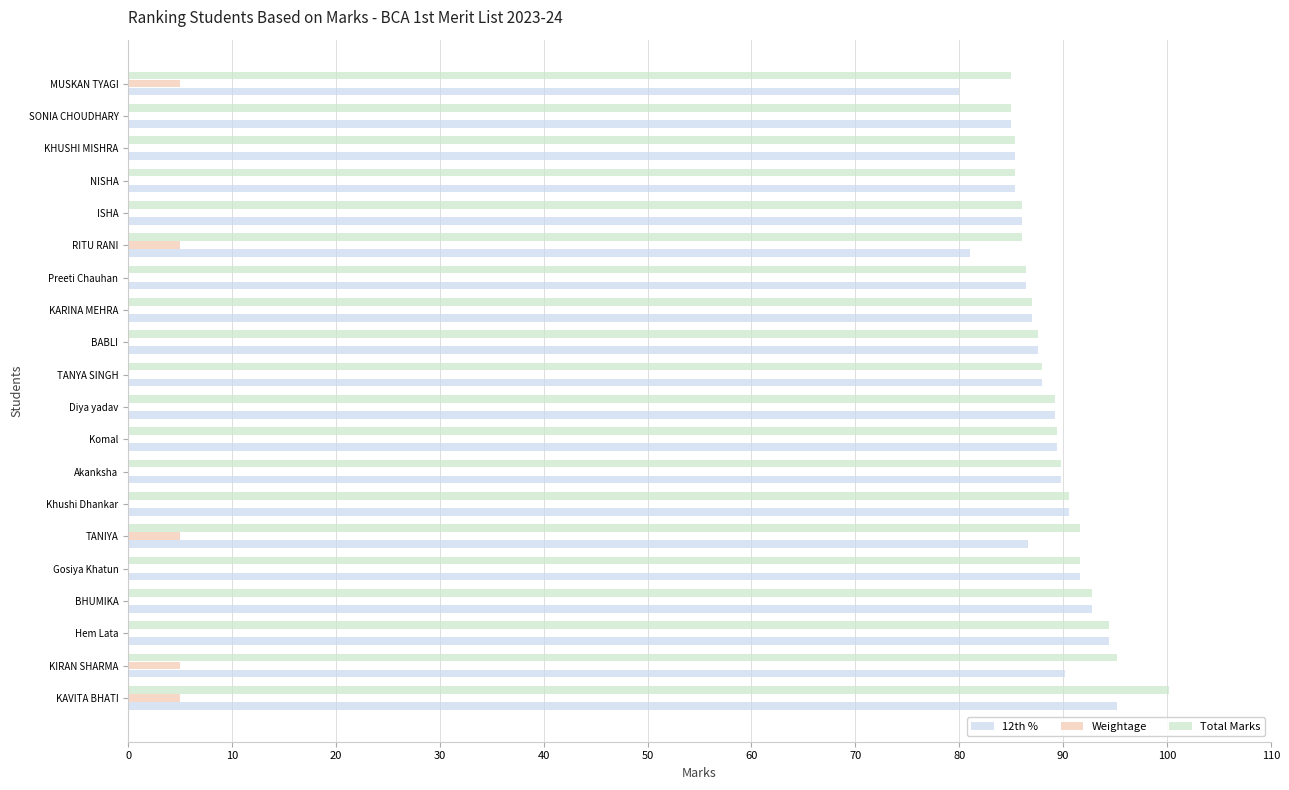

What is the sum of all Weightage values?

25.0